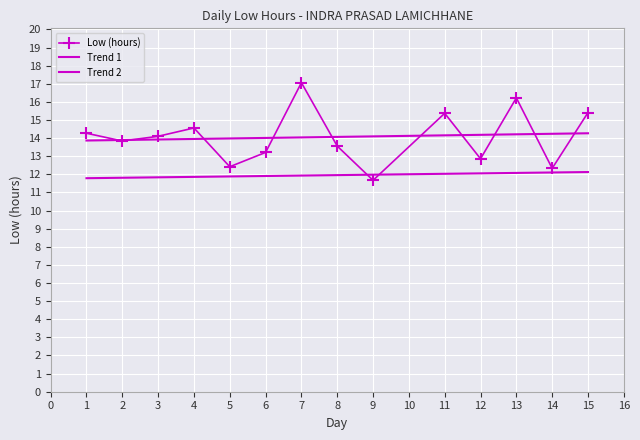

What is the greatest value displayed?

17.1